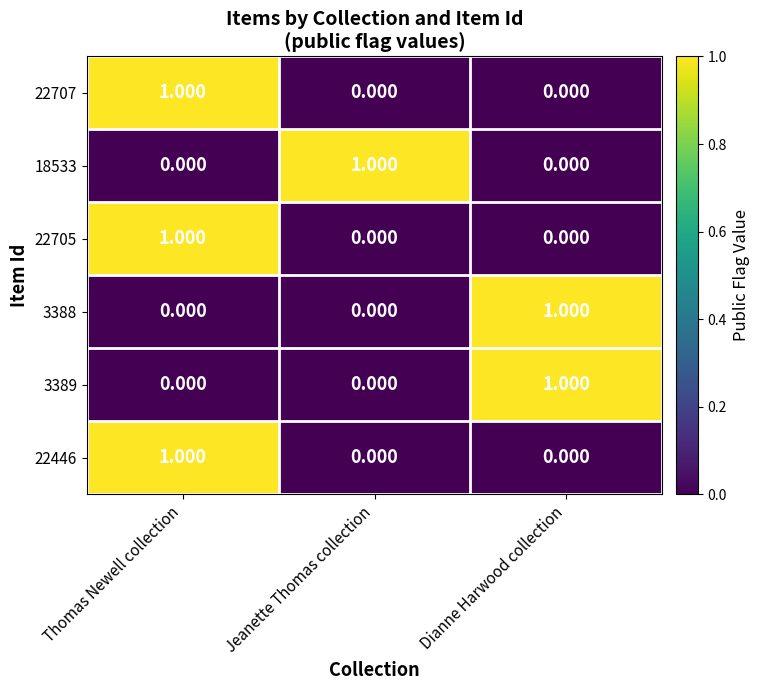

At which category is the sum across all series the highest?

Thomas Newell collection